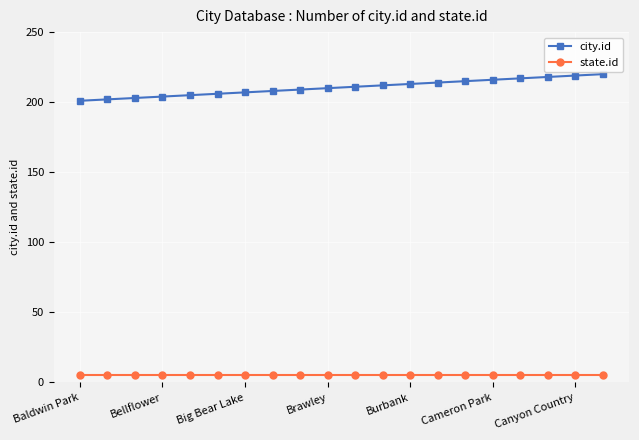

Which series has the largest range (max minus min)?

city.id